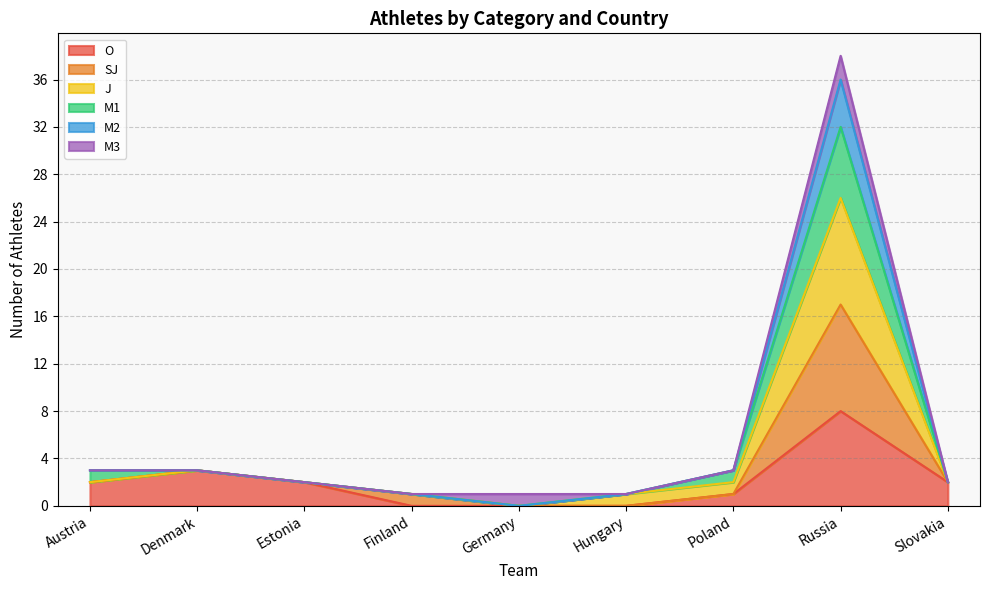

At which label does SJ reach its minimum?

Finland